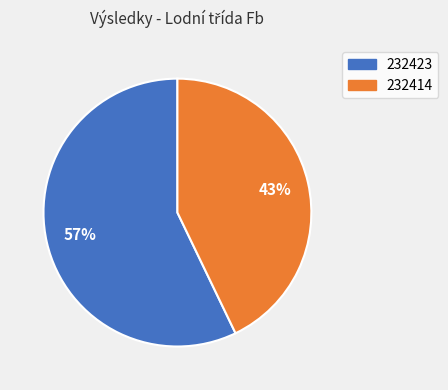

Rank the categories by value from lowest to highest.

232414, 232423